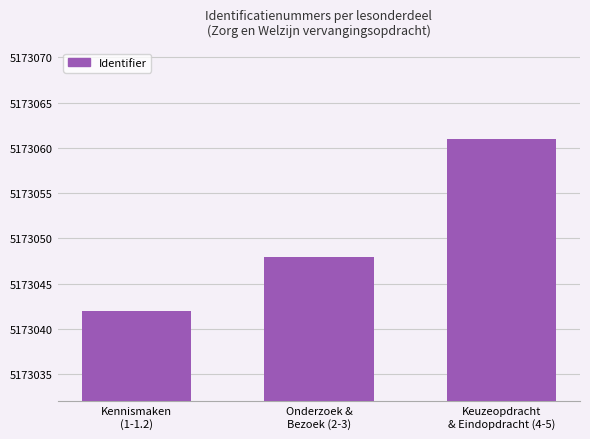

What is the change in value from Kennismaken
(1-1.2) to Keuzeopdracht
& Eindopdracht (4-5)?

+19